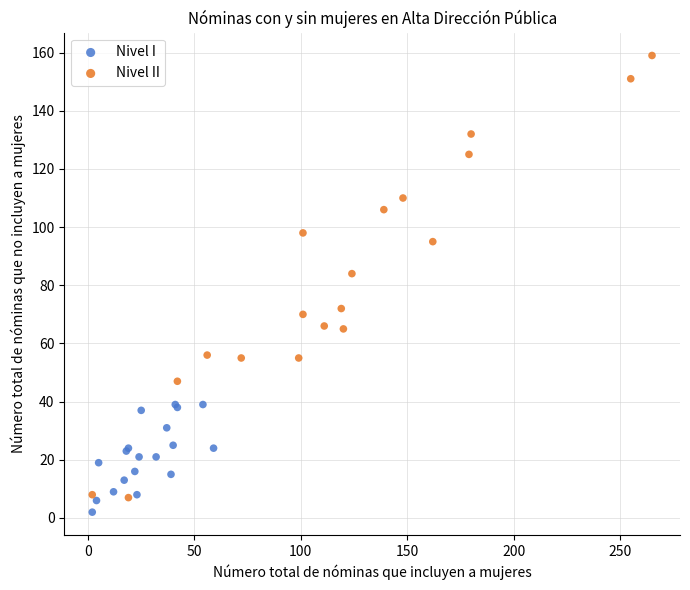

Which series has the largest Y range (max minus min)?

Nivel II